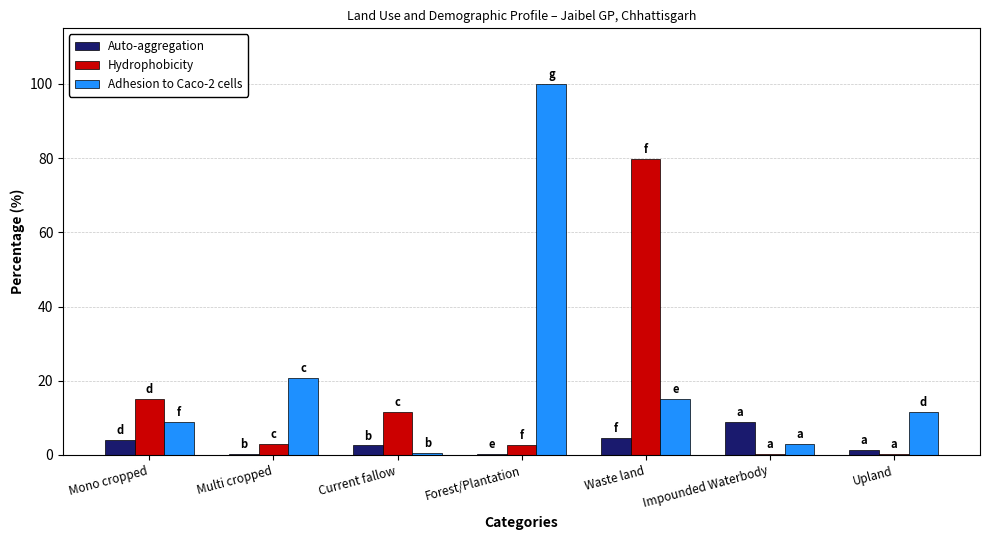

What is the sum of the Adhesion to Caco-2 cells values at Forest/Plantation and Multi cropped?

120.7